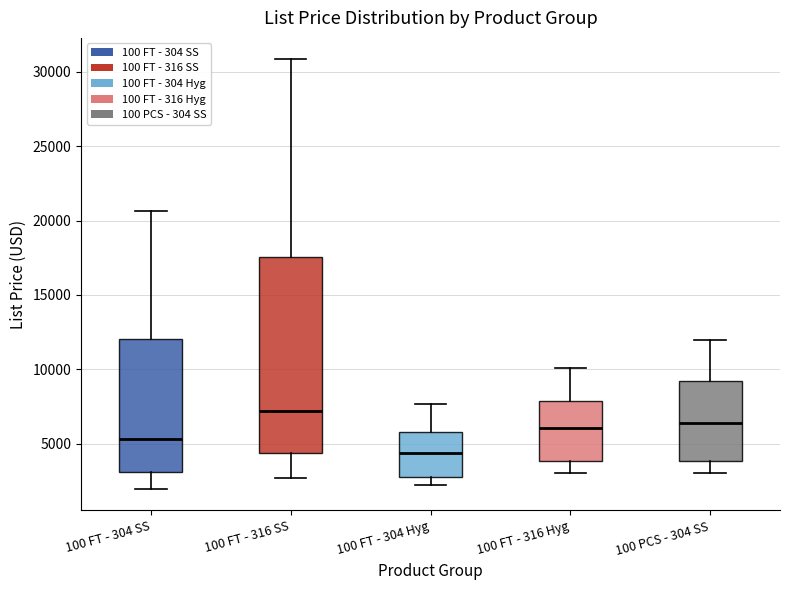

Where is the upper edge of the box for 100 FT - 316 Hyg on the y-axis? The values are not printed on the chart, so give them approximately, as read against the axis.

8000